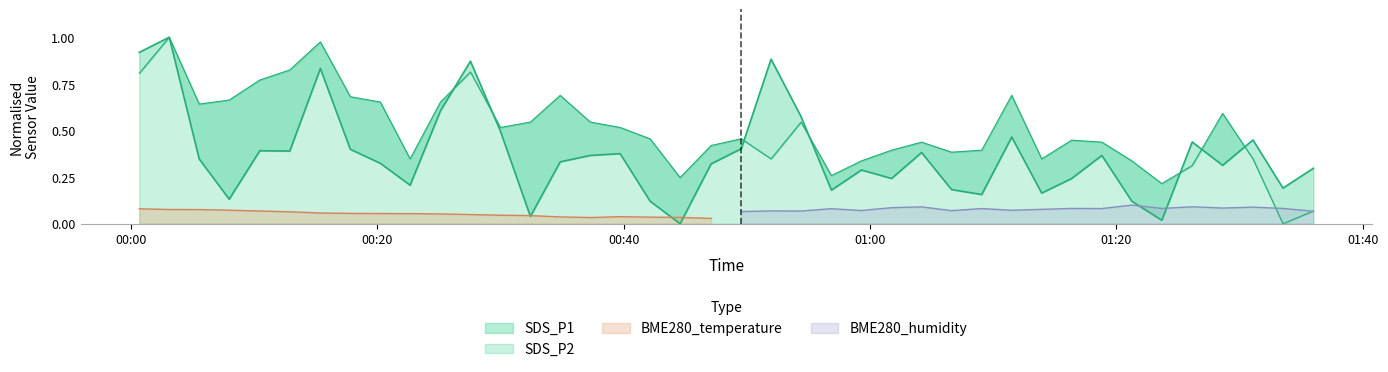

What is the sum of all SDS_P2 values?

20.1